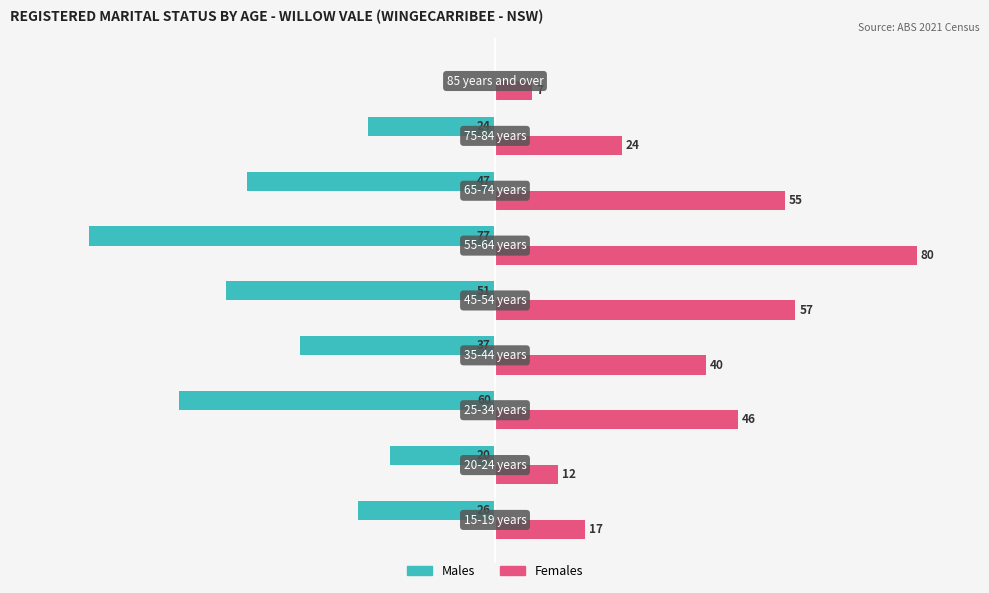

What are all the series names shown in the legend?

Males, Females